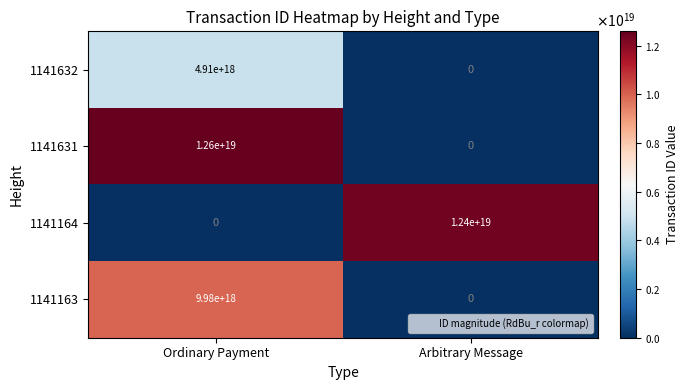

The value of 1141632 at Ordinary Payment is 4910000000000000000. True or false?

True